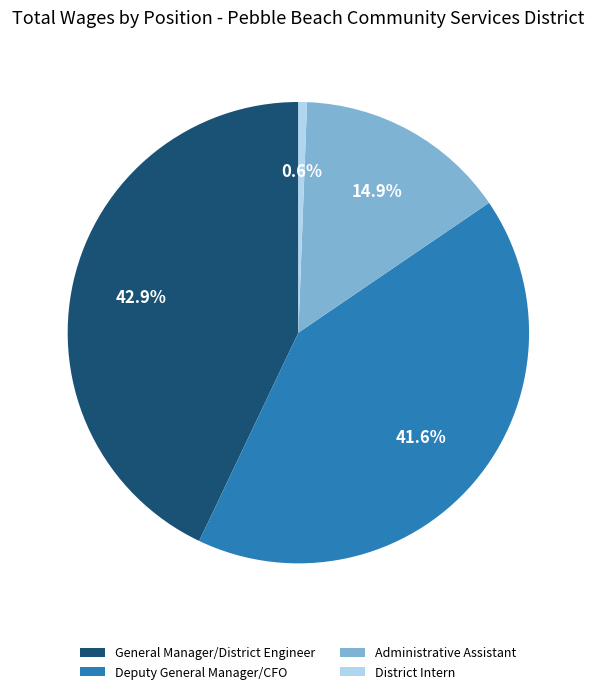

Which category has the smallest portion of the pie?

District Intern